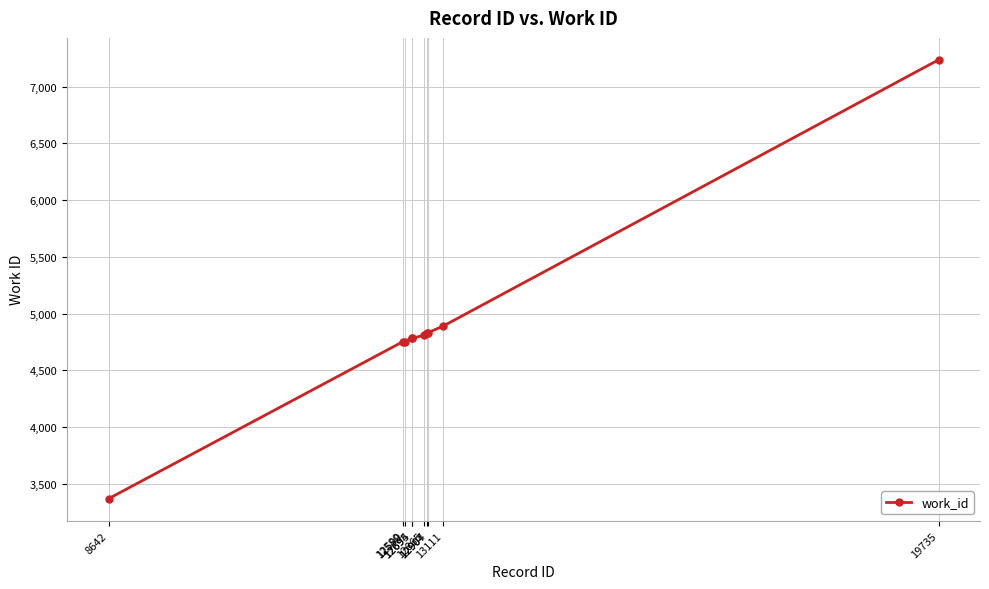

What is the sum of the values at 12865 and 12580?

9563